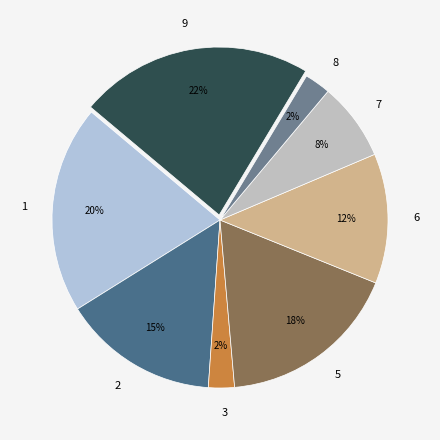

To the nearest percent, what is the average slice percentage?

12%